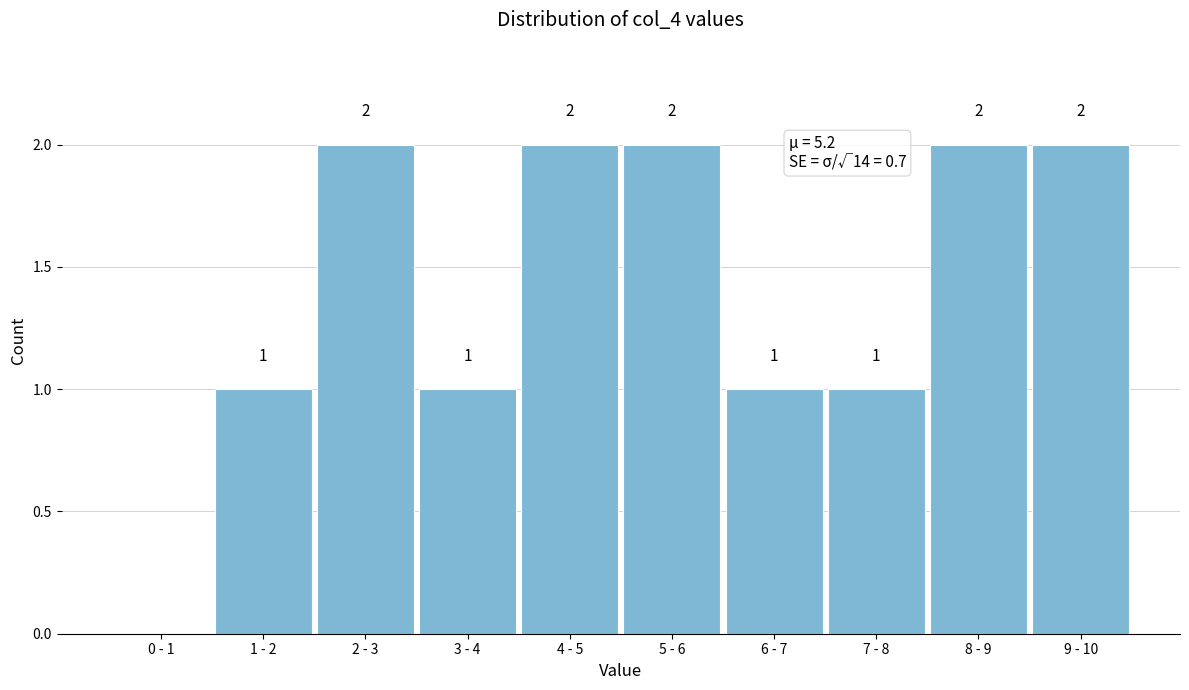

Reading left to right, transcribe all the data shown in this chart.

0 - 1=0	1 - 2=1	2 - 3=2	3 - 4=1	4 - 5=2	5 - 6=2	6 - 7=1	7 - 8=1	8 - 9=2	9 - 10=2